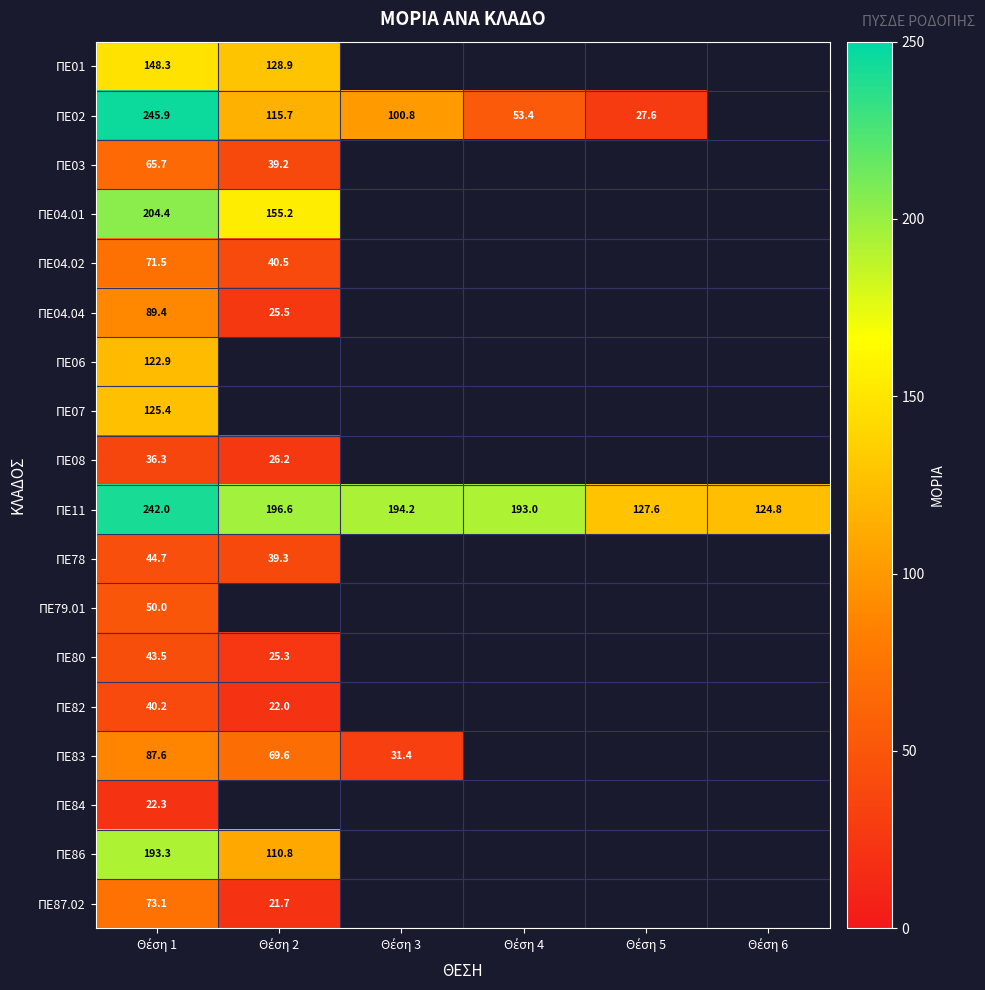

What is the difference between the maximum and minimum values in the ΠΕ04.02 series?

31.0